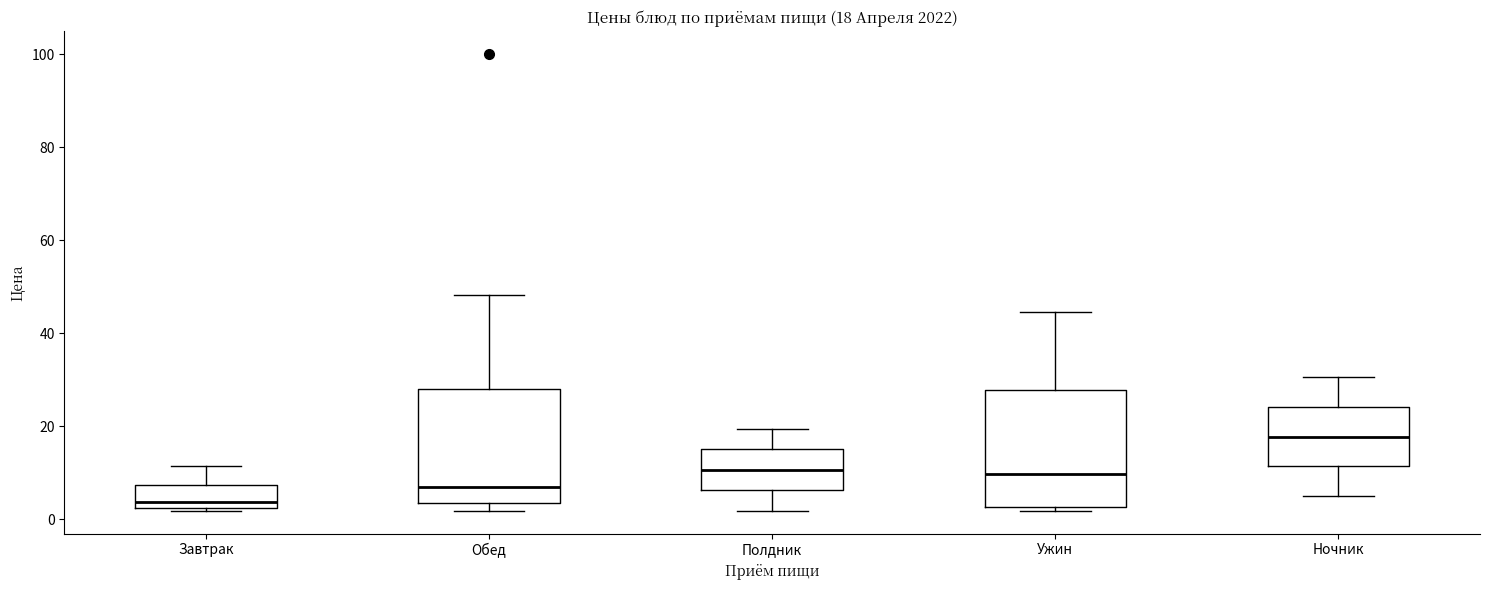

Which box's median line is the lowest?

Завтрак